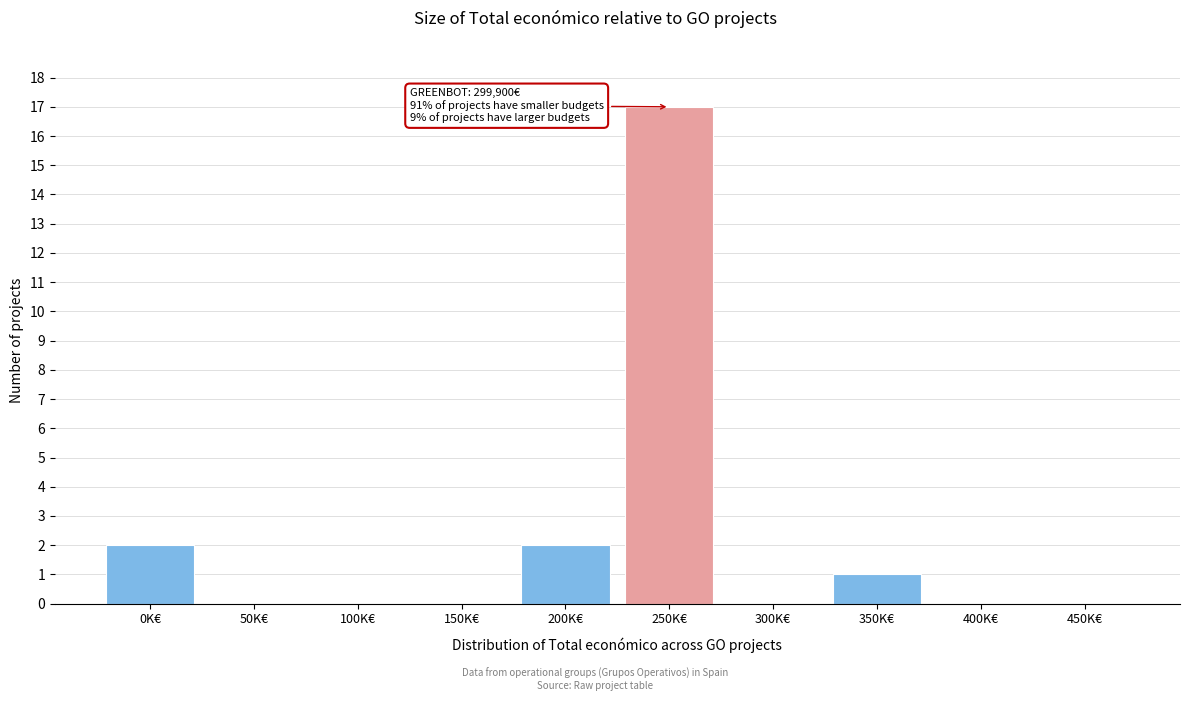

Reading left to right, extract all data points from this chart.

0K€=2	50K€=0	100K€=0	150K€=0	200K€=2	250K€=17	300K€=0	350K€=1	400K€=0	450K€=0